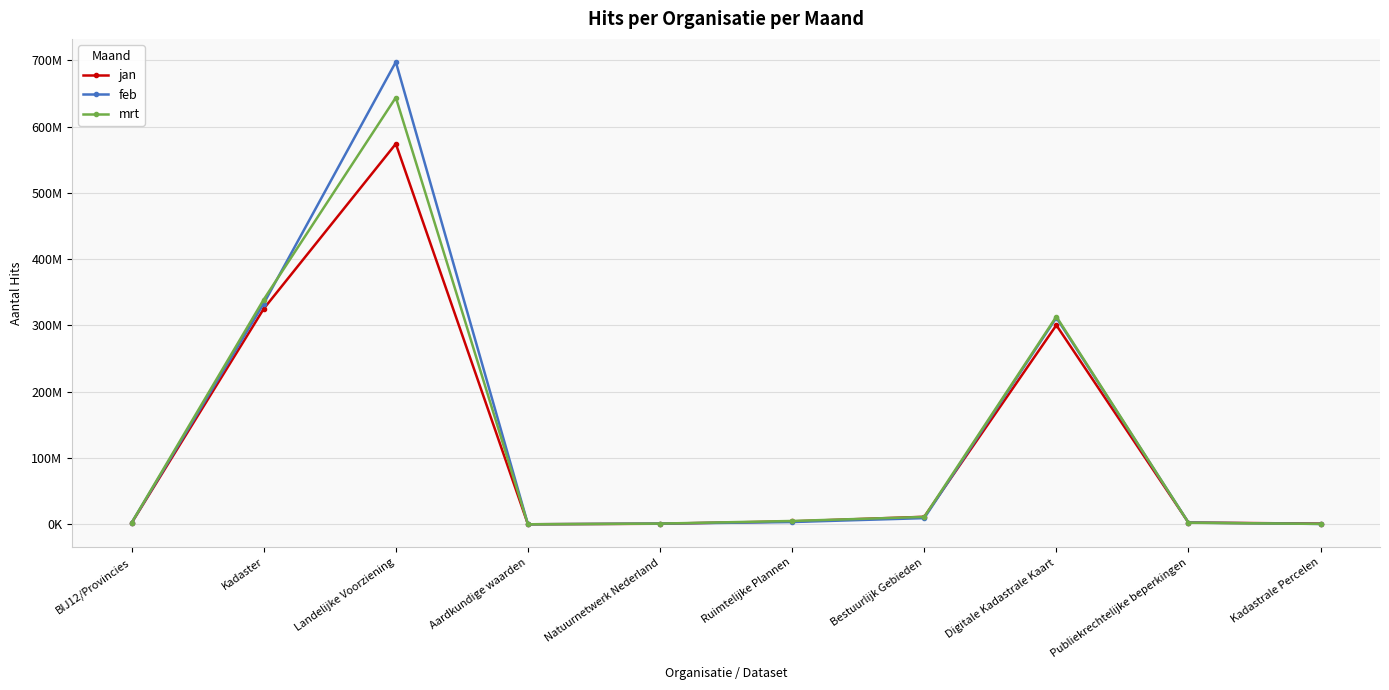

What position from the left is BIJ12/Provincies?

1